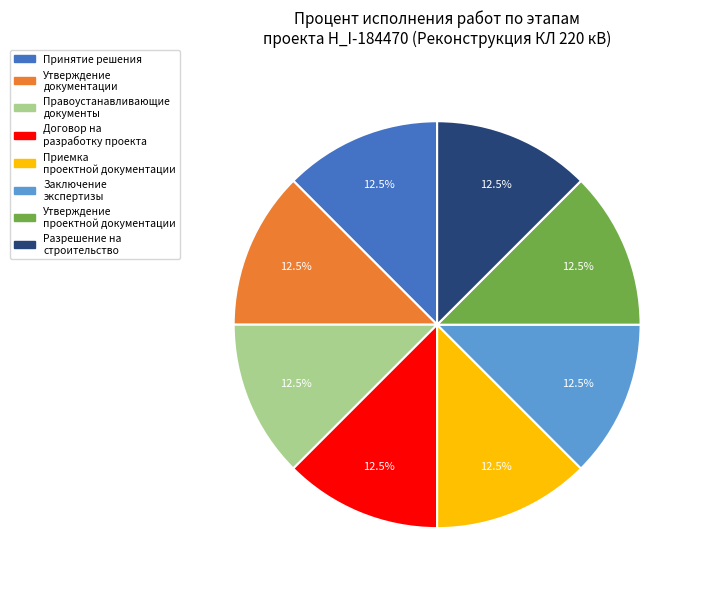

How many slices are in this pie chart?

8